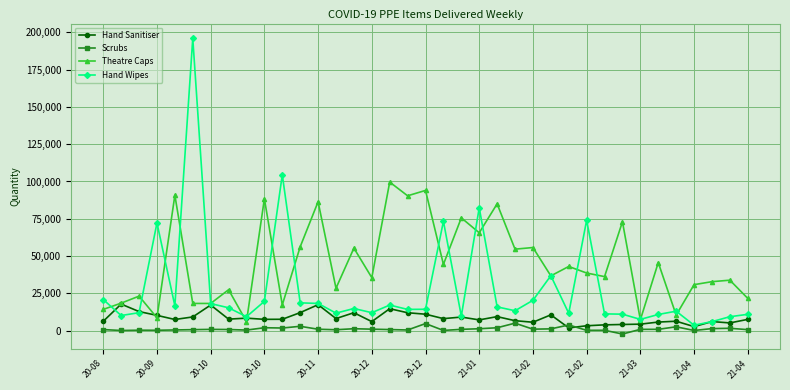

True or false: Theatre Caps and Scrubs cross at least once.

False